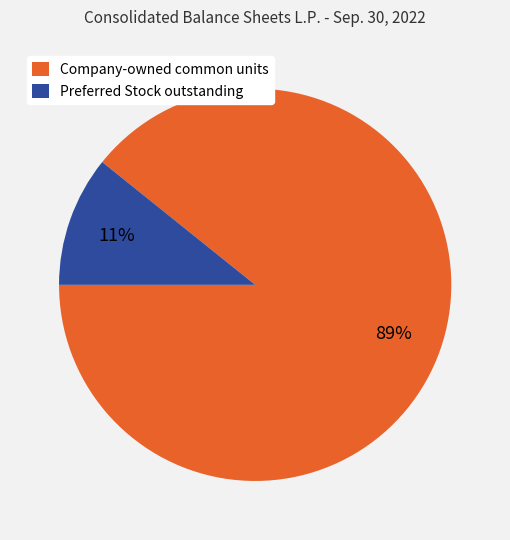

Is there a majority slice in this chart?

Yes